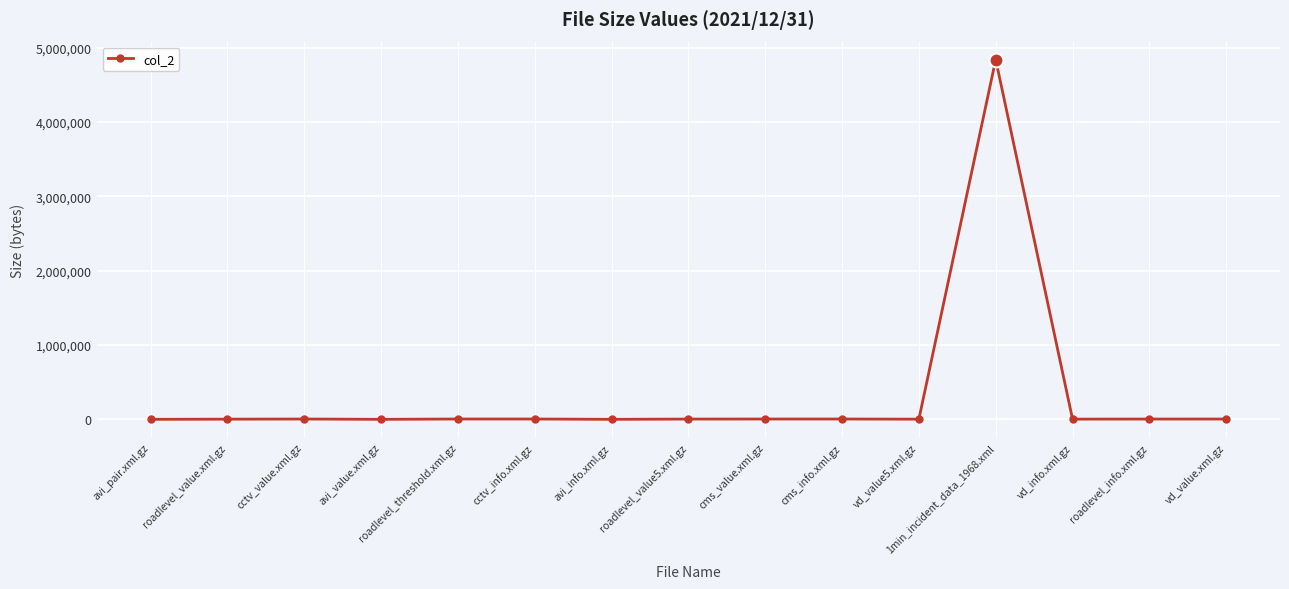

What is the difference between the maximum and minimum values?

4838587